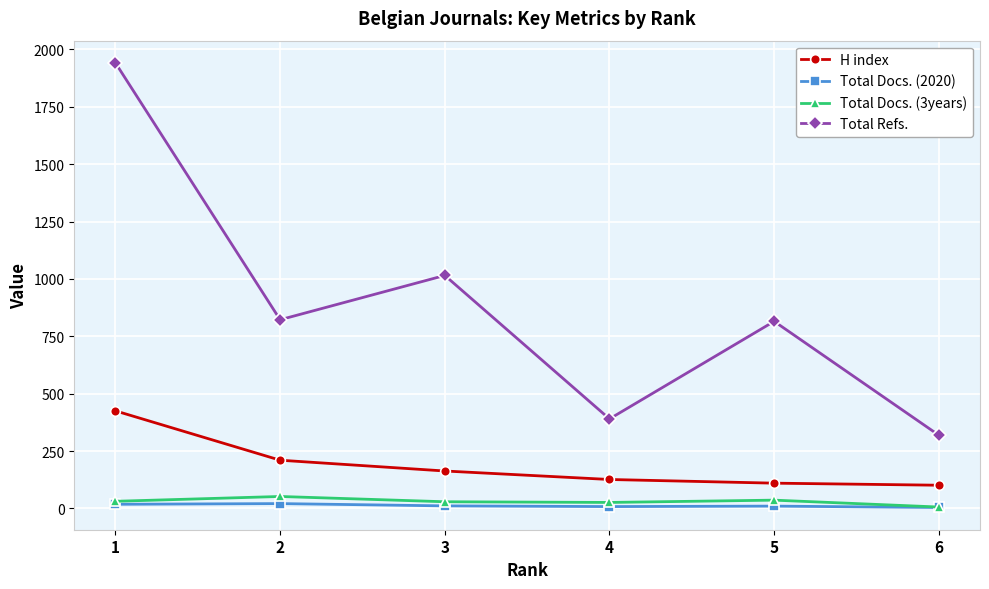

At which label does H index reach its peak?

1